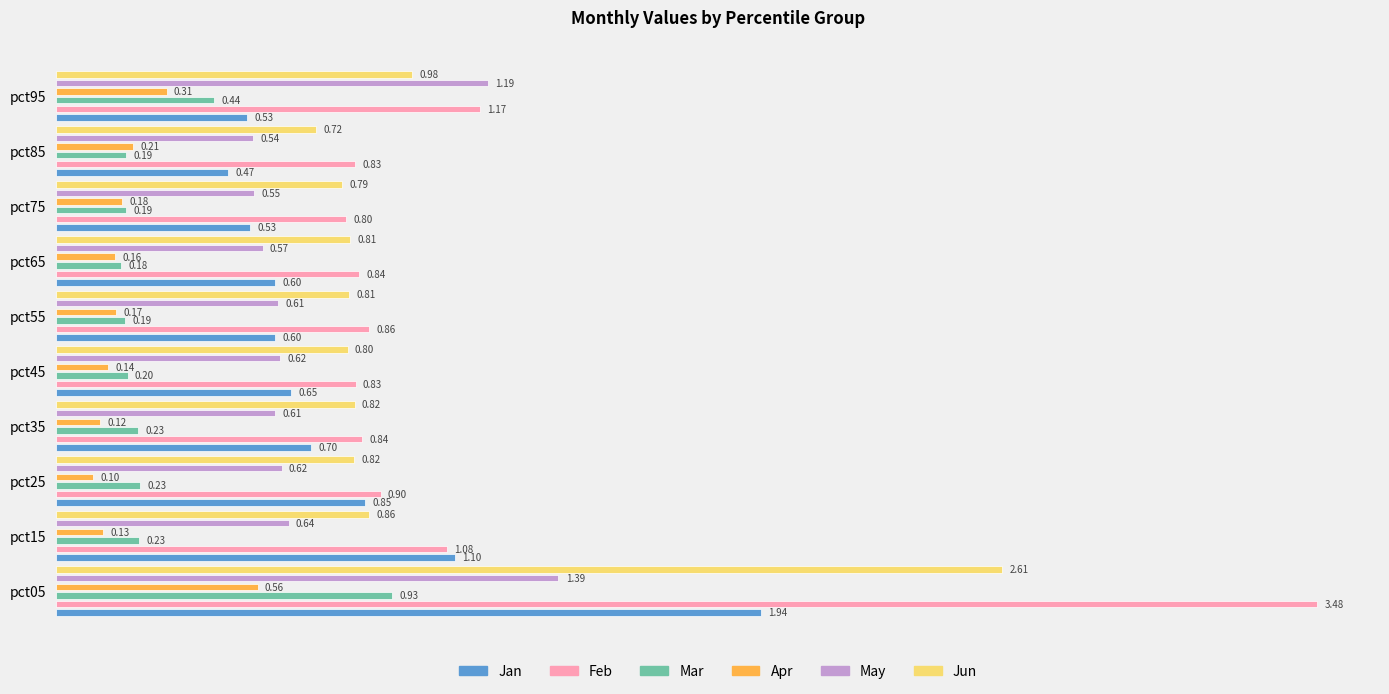

Reading left to right, extract all data points from this chart.

Jan: 1.9	1.1	0.9	0.7	0.6	0.6	0.6	0.5	0.5	0.5
Feb: 3.5	1.1	0.9	0.8	0.8	0.9	0.8	0.8	0.8	1.2
Mar: 0.9	0.2	0.2	0.2	0.2	0.2	0.2	0.2	0.2	0.4
Apr: 0.6	0.1	0.1	0.1	0.1	0.2	0.2	0.2	0.2	0.3
May: 1.4	0.6	0.6	0.6	0.6	0.6	0.6	0.5	0.5	1.2
Jun: 2.6	0.9	0.8	0.8	0.8	0.8	0.8	0.8	0.7	1.0